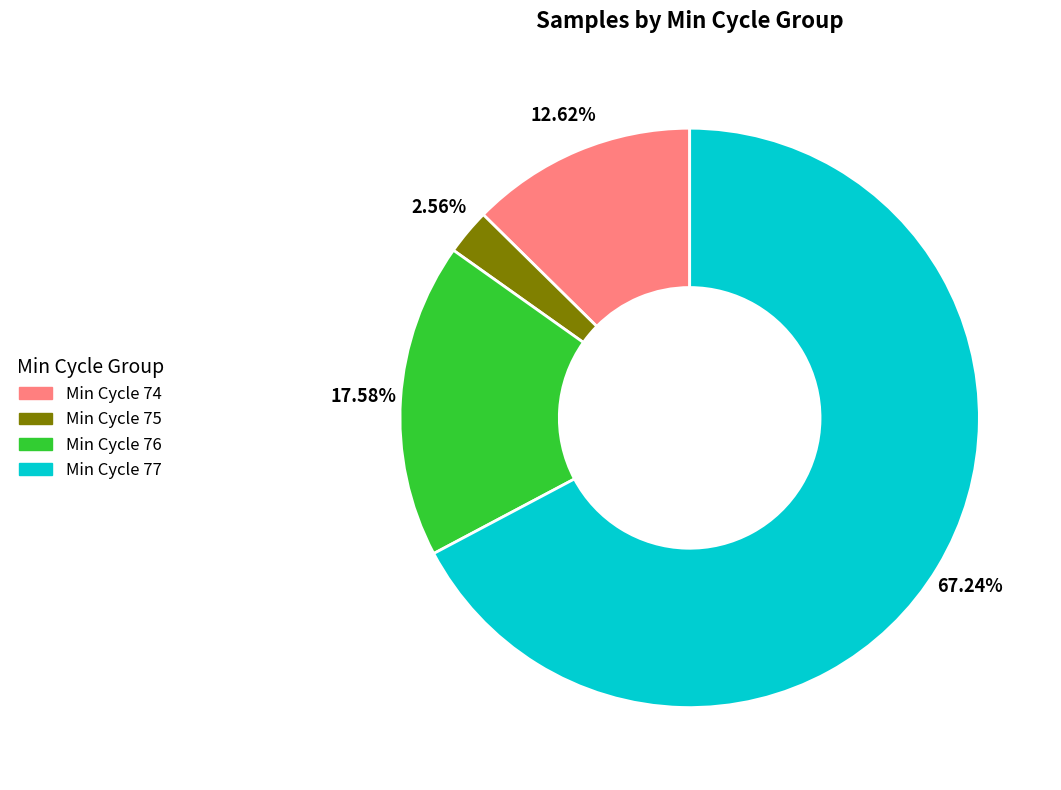

Rank the categories by value from lowest to highest.

Min Cycle 75, Min Cycle 74, Min Cycle 76, Min Cycle 77